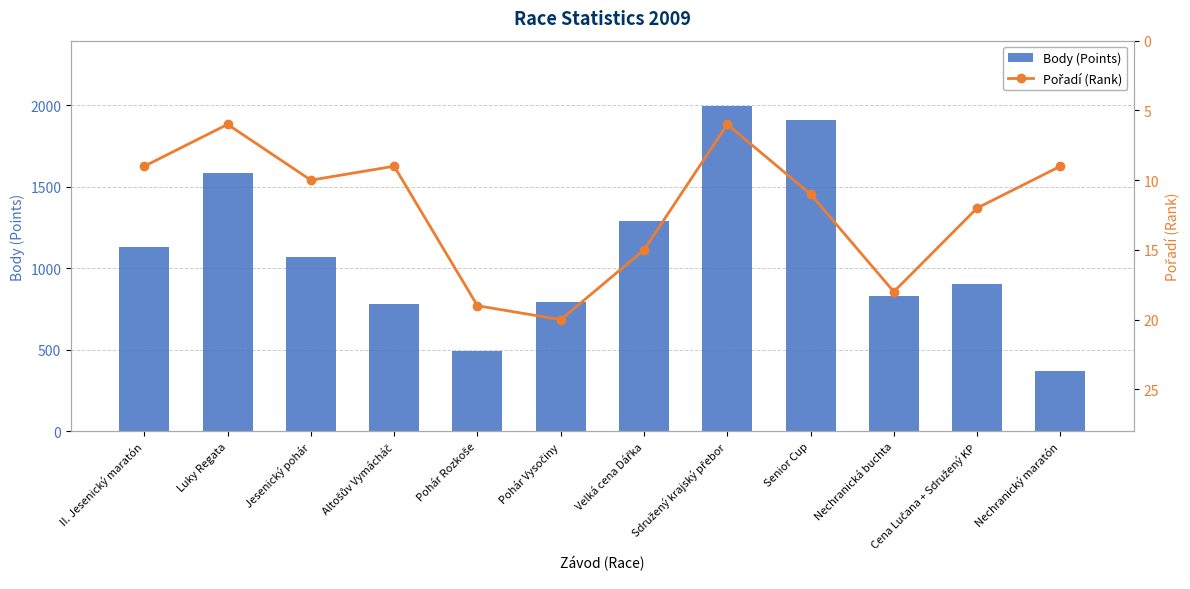

Rank the categories by Pořadí (Rank) value from highest to lowest.

Pohár Vysočiny, Pohár Rozkoše, Nechranická buchta, Velká cena Dářka, Cena Lučana + Sdružený KP, Senior Cup, Jesenický pohár, II. Jesenický maratón, Altošův Vymácháč, Nechranický maratón, Luky Regata, Sdružený krajský přebor